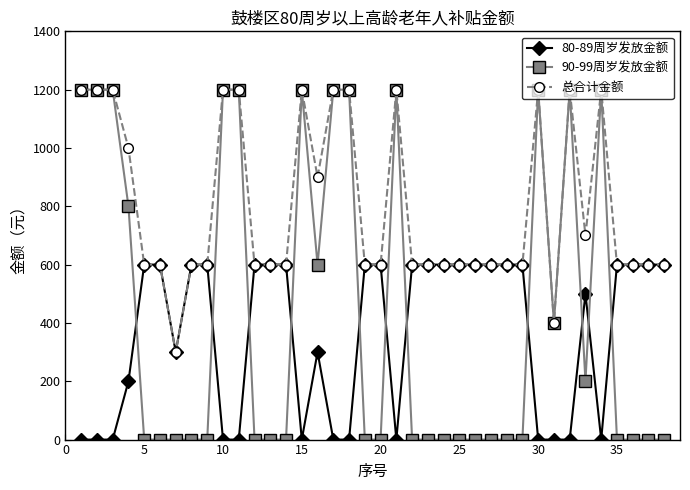

What are all the series names shown in the legend?

80-89周岁发放金额, 90-99周岁发放金额, 总合计金额